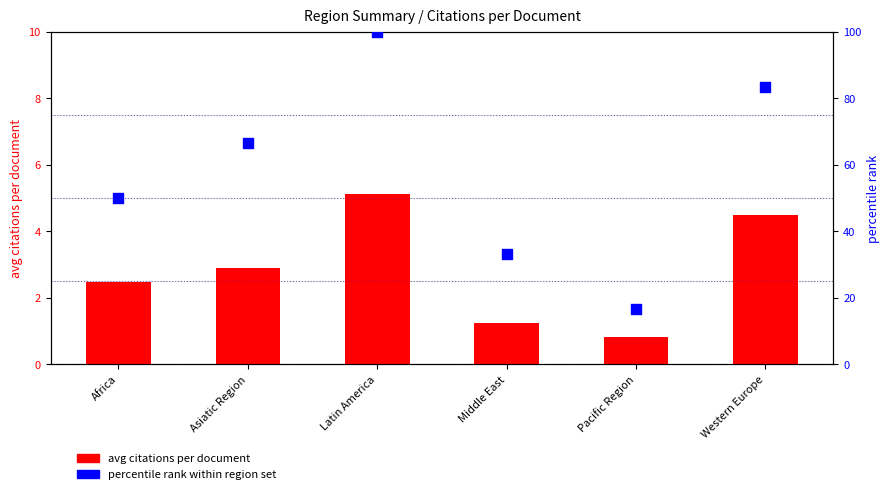

What is the total value across all series at Middle East?

34.6